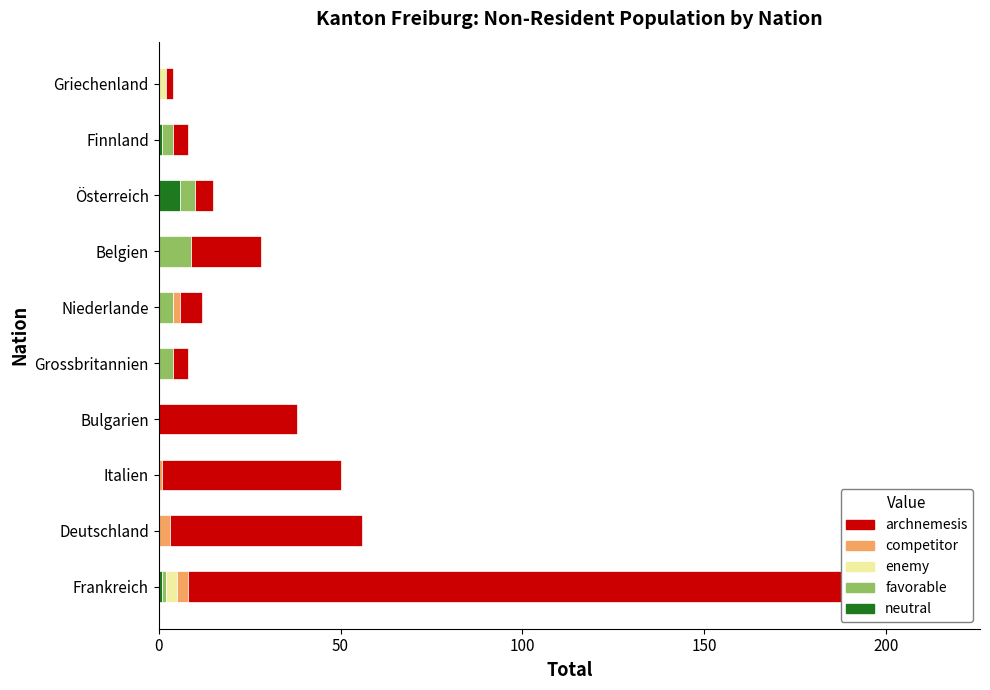

Is it true that favorable equals 4 at 6?

False